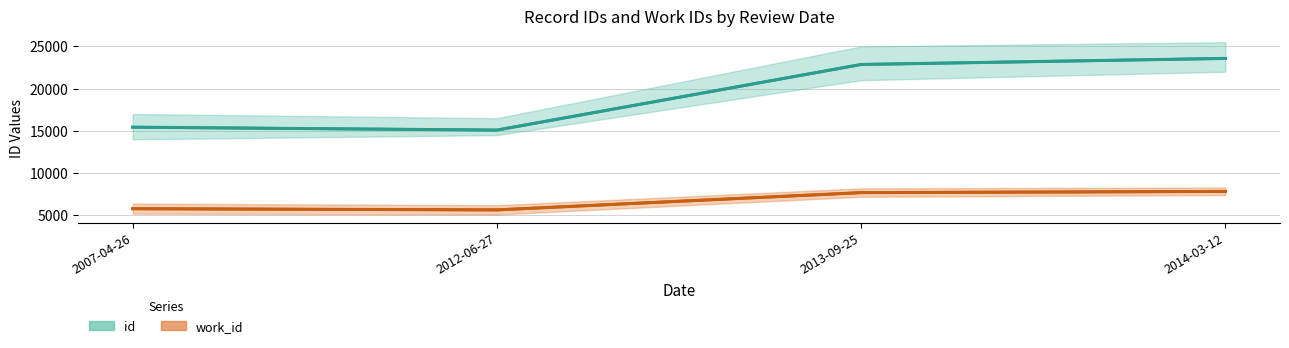

What is the difference between the second highest and minimum values in the work_id series?

2043